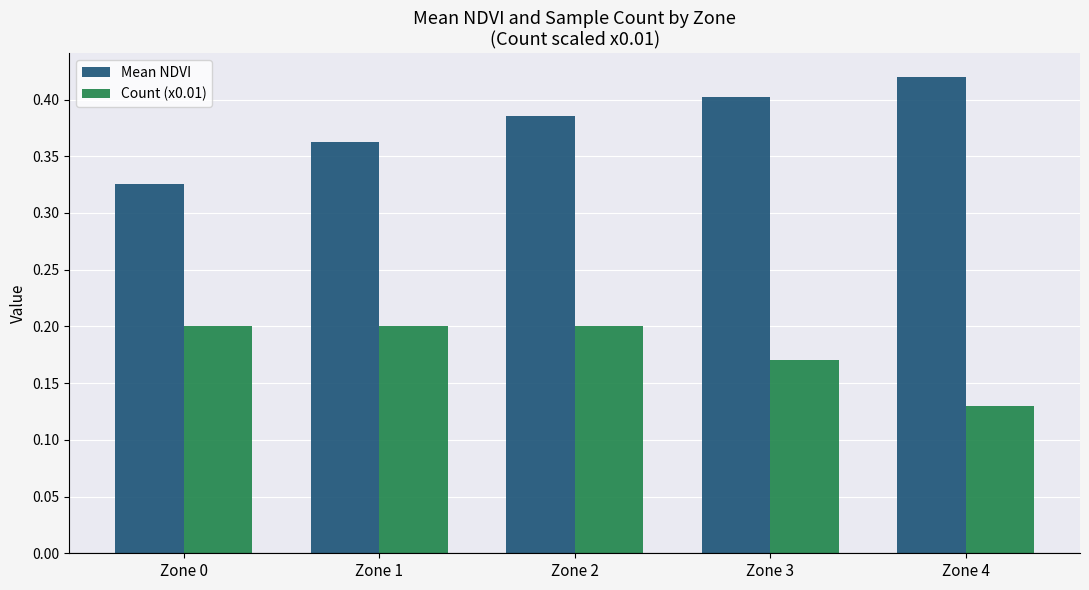

The Count (x0.01) series shows 0.2 at Zone 4. True or false?

False